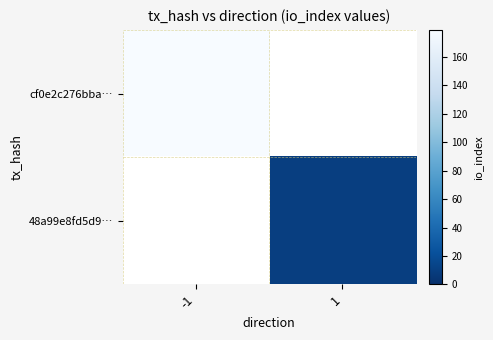

List the series in order of their overall mean, highest first.

cf0e2c276bba…, 48a99e8fd5d9…